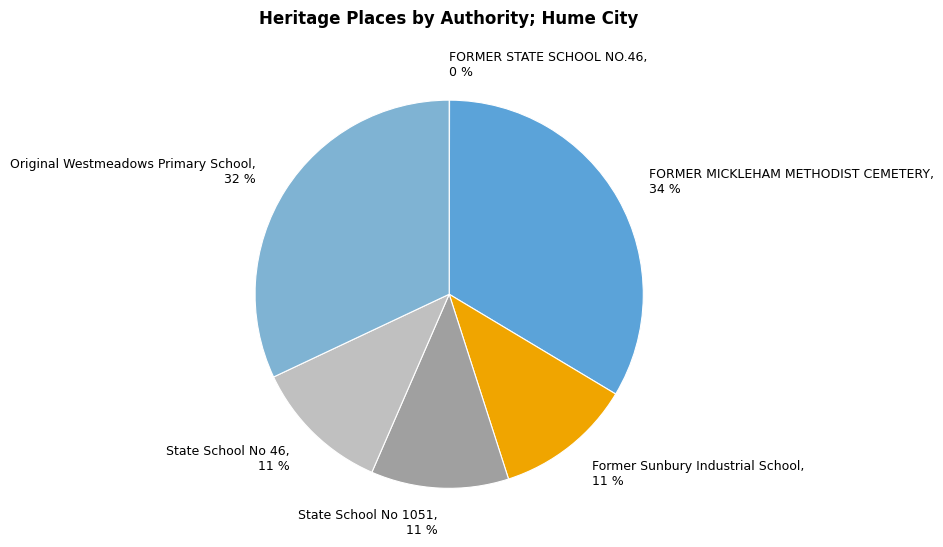

Which slice is the largest?

FORMER MICKLEHAM METHODIST CEMETERY